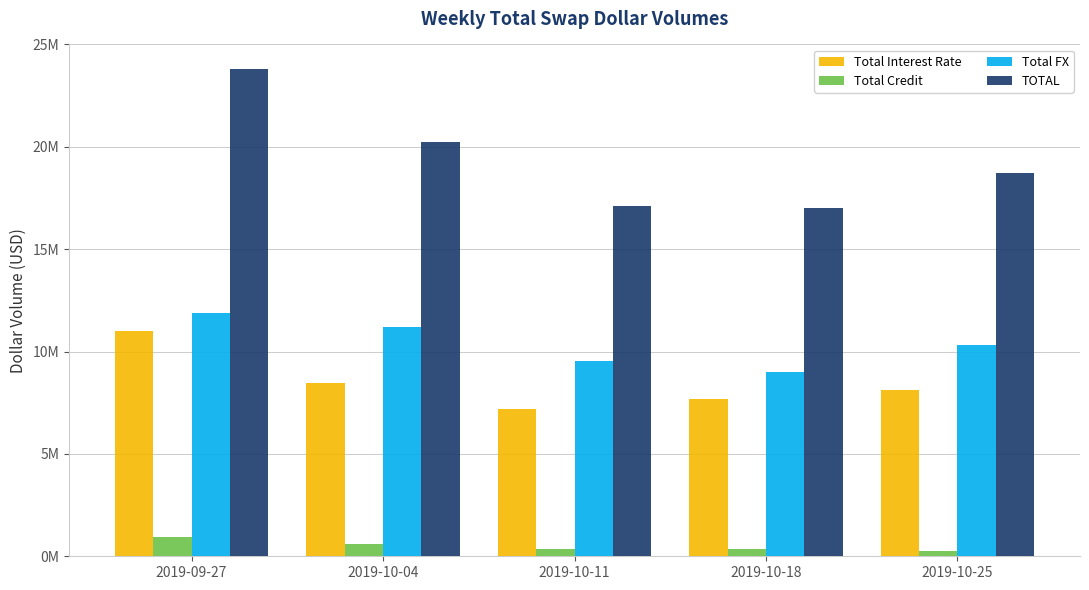

What are all the series names shown in the legend?

Total Interest Rate, Total Credit, Total FX, TOTAL